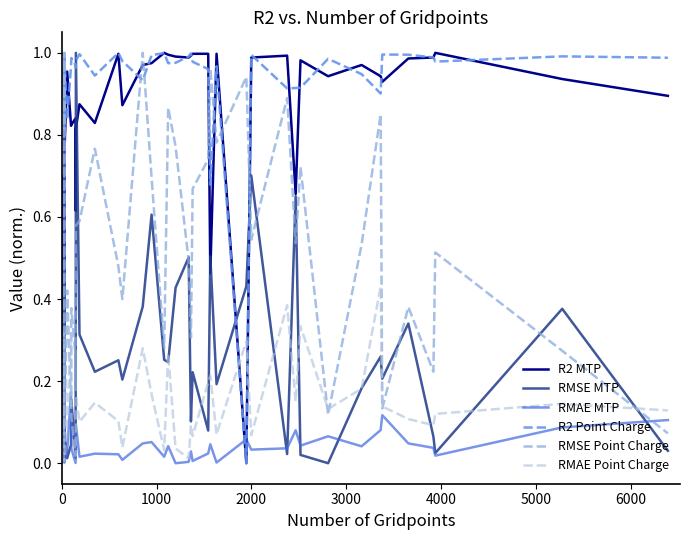

How many lines are shown in the chart?

6